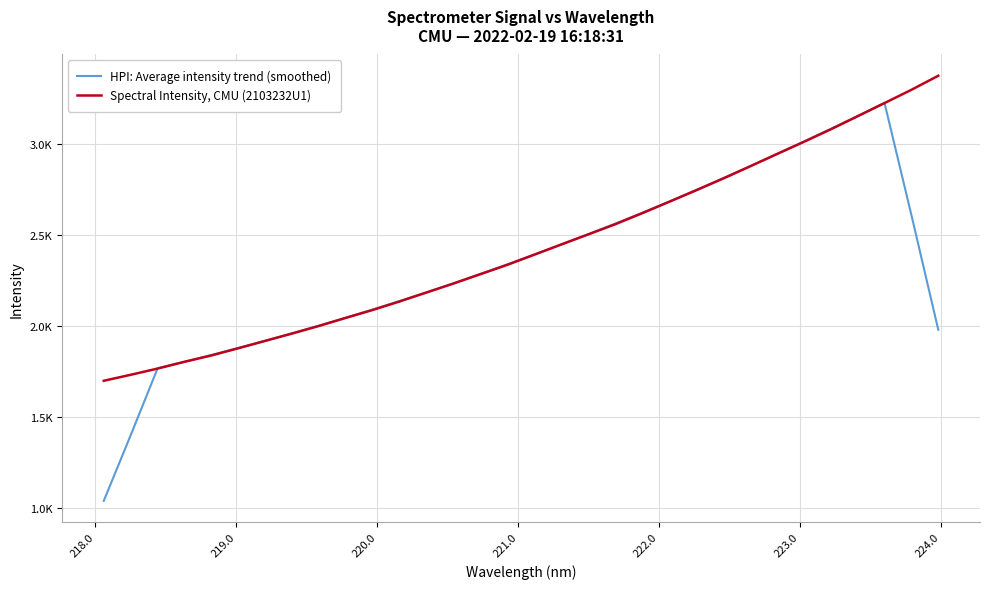

Is this an area chart (filled region under the line)?

No